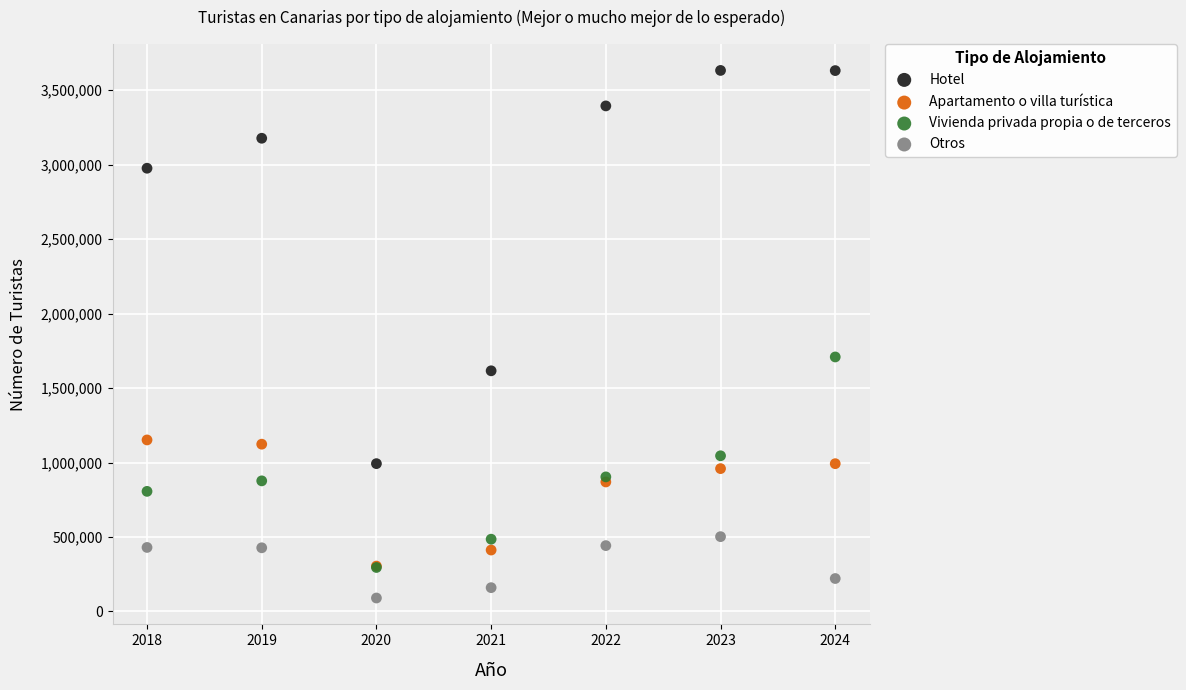

Across all series, what Y value is closest to 1861827?

1709168